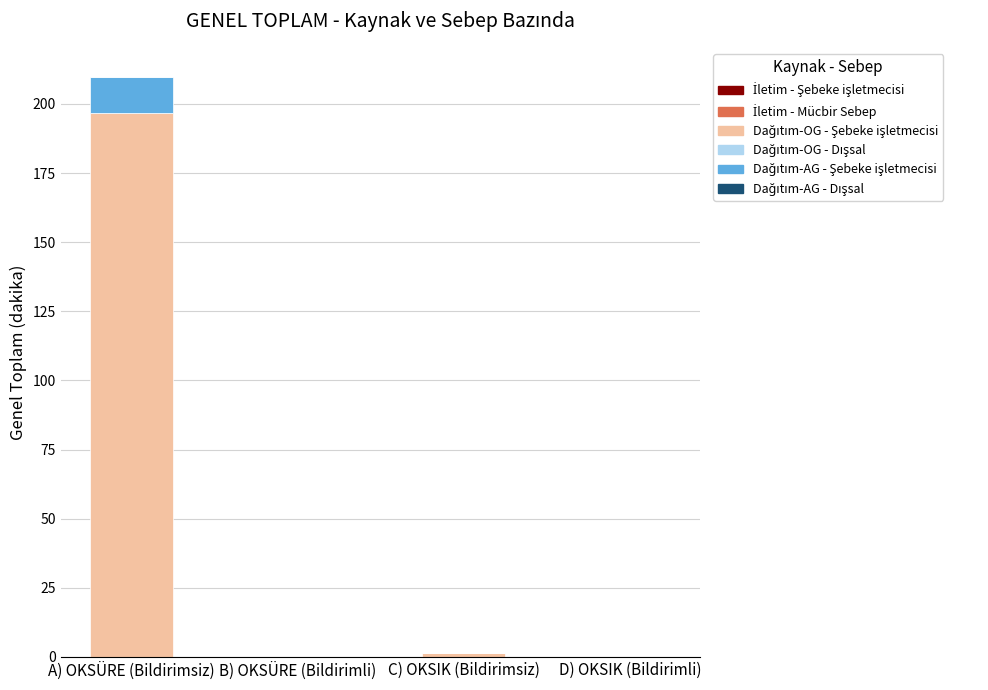

At which category is the sum across all series the highest?

A) OKSÜRE (Bildirimsiz)